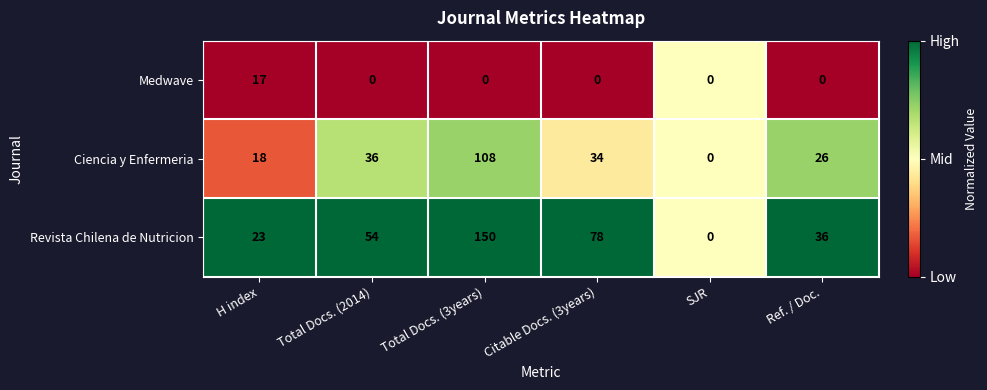

What is the difference between the Medwave values at Citable Docs. (3years) and H index?

17